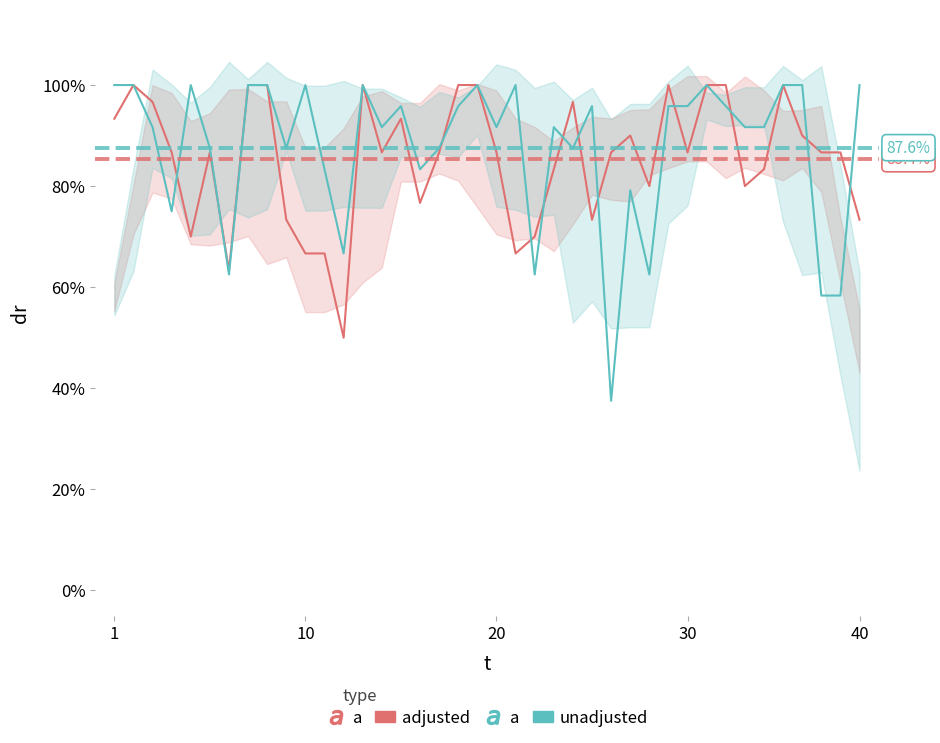

How many distinct data groups are displayed?

2